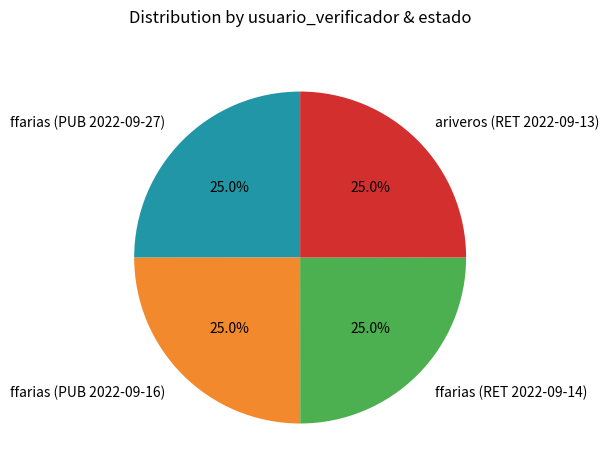

Is it true that ffarias (PUB 2022-09-16) is 25% of the pie?

True